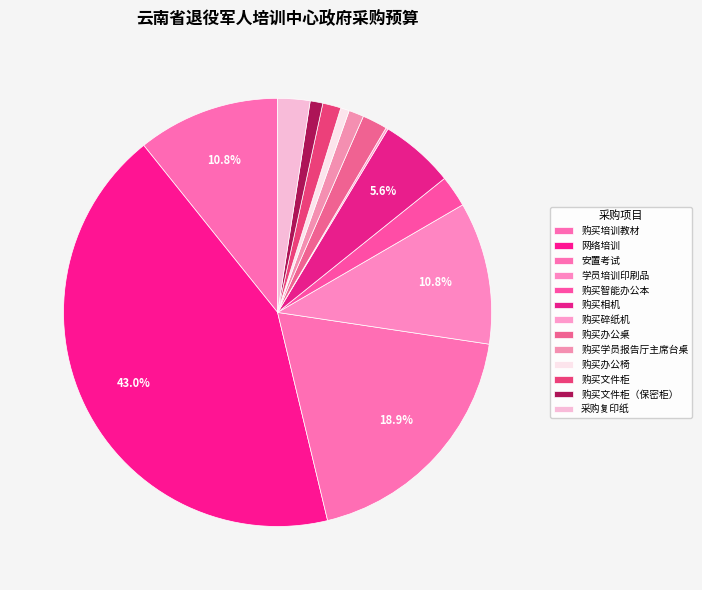

Does 学员培训印刷品 represent more than half of the total?

No